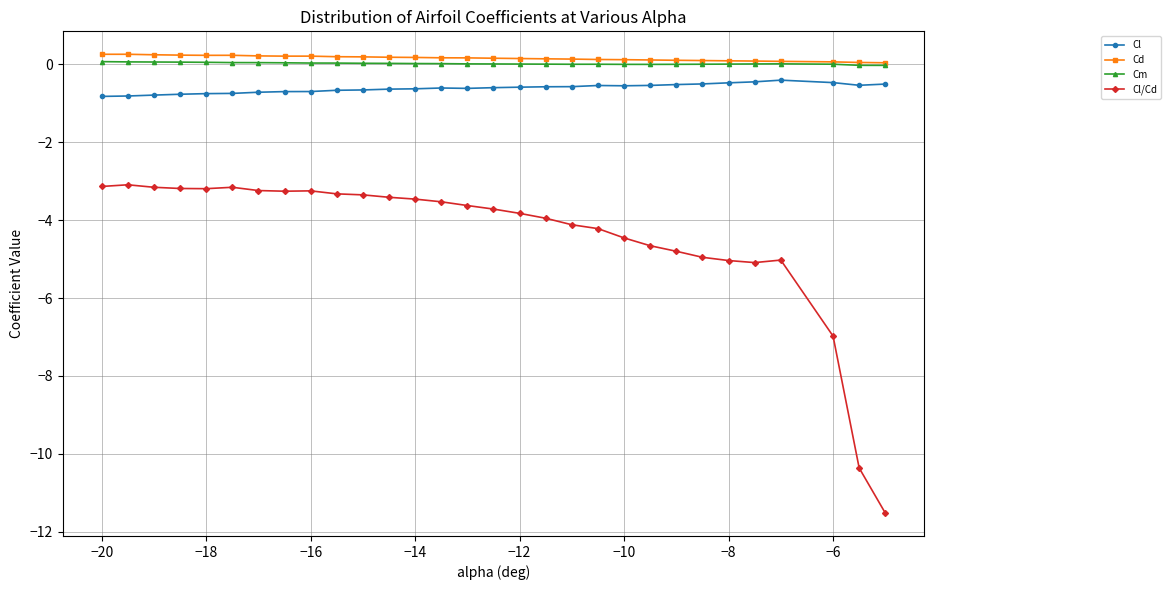

What are all the series names shown in the legend?

Cl, Cd, Cm, Cl/Cd